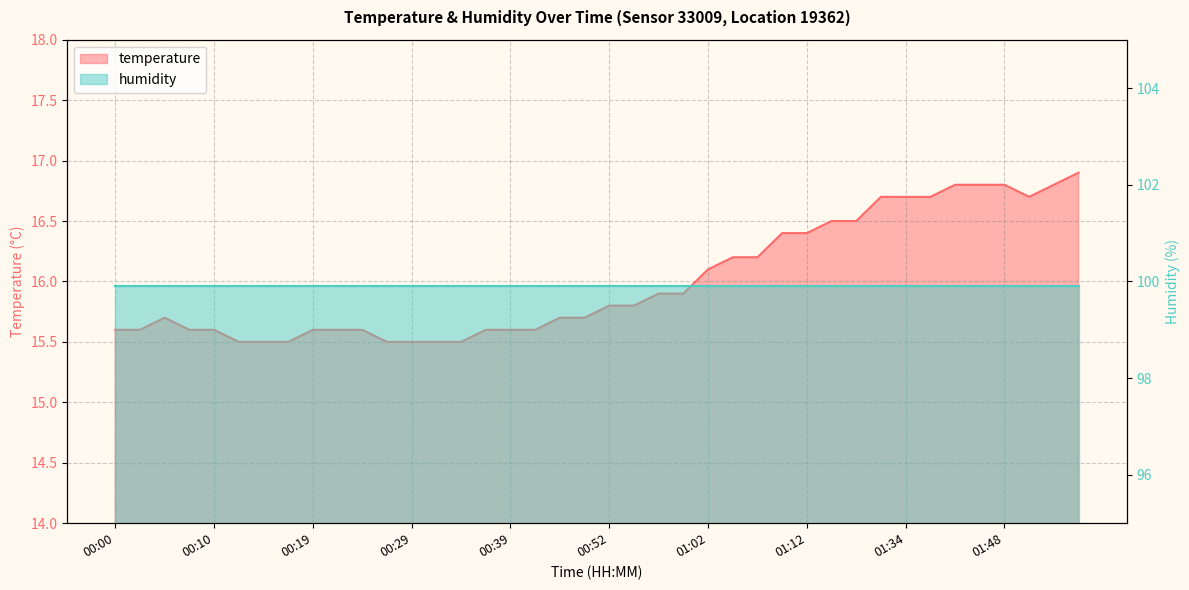

How many points are lower than both their immediate neighbors (excluding endpoints)?

1